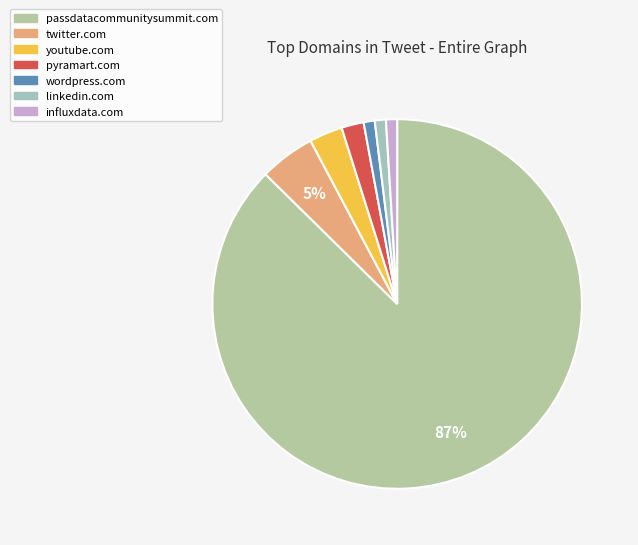

Which category has the smallest portion of the pie?

wordpress.com